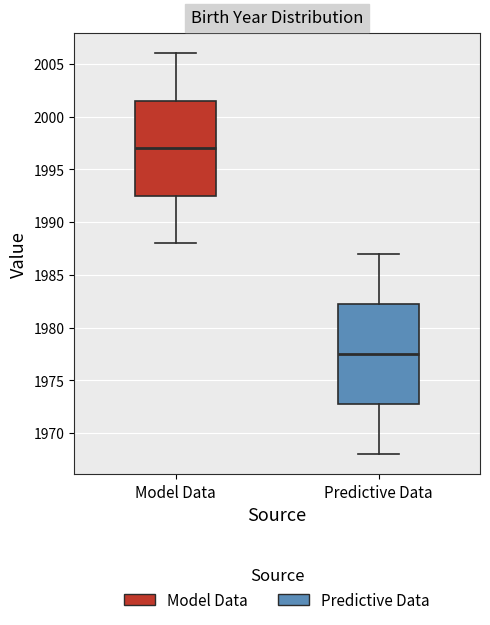

Comparing the boxes themselves (not the whiskers), which one is the tallest?

Predictive Data